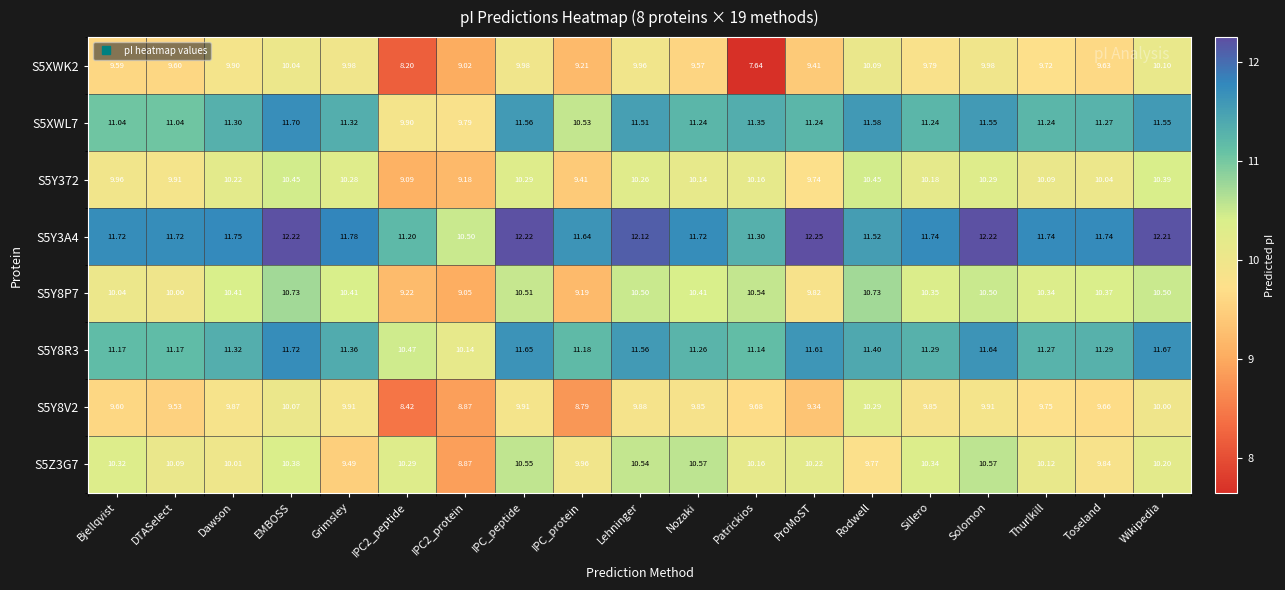

Which series has the largest range (max minus min)?

S5XWK2